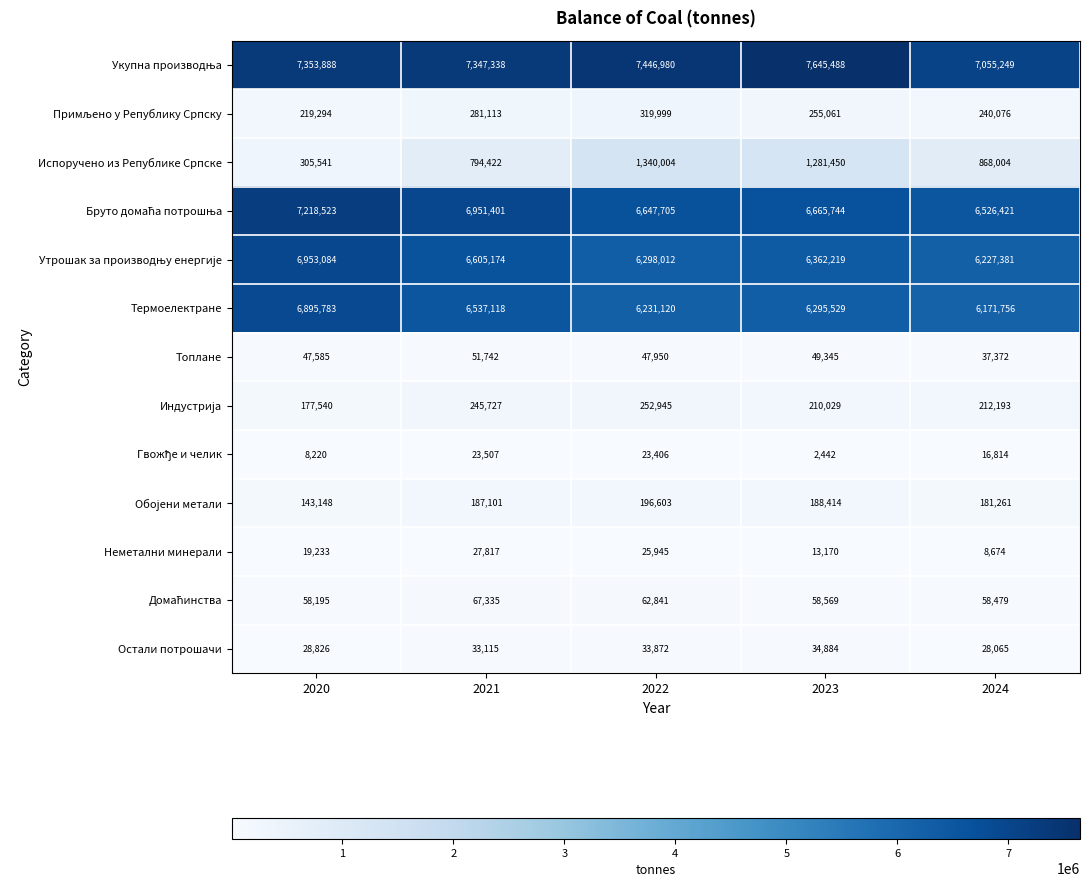

Which series has the largest range (max minus min)?

Испоручено из Републике Српске